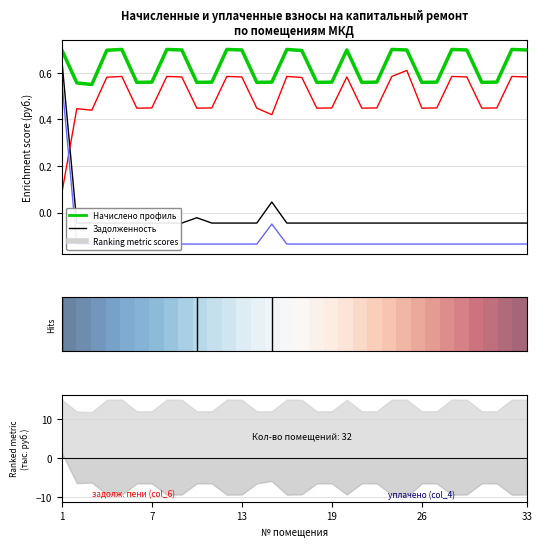

What is the smallest value displayed?

-0.1